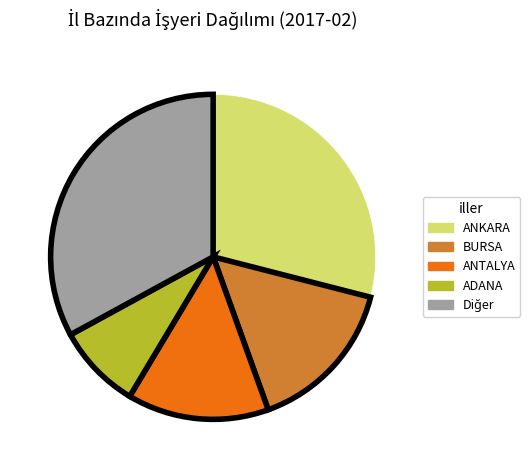

Approximately how many times larger is the value at BURSA compared to ANKARA?

0.5